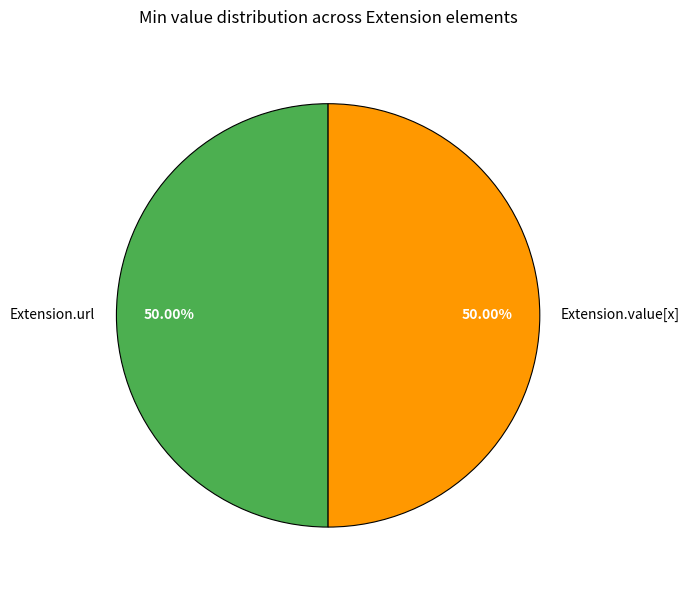

What is the ratio of the value at Extension.value[x] to the value at Extension.url?

1.0